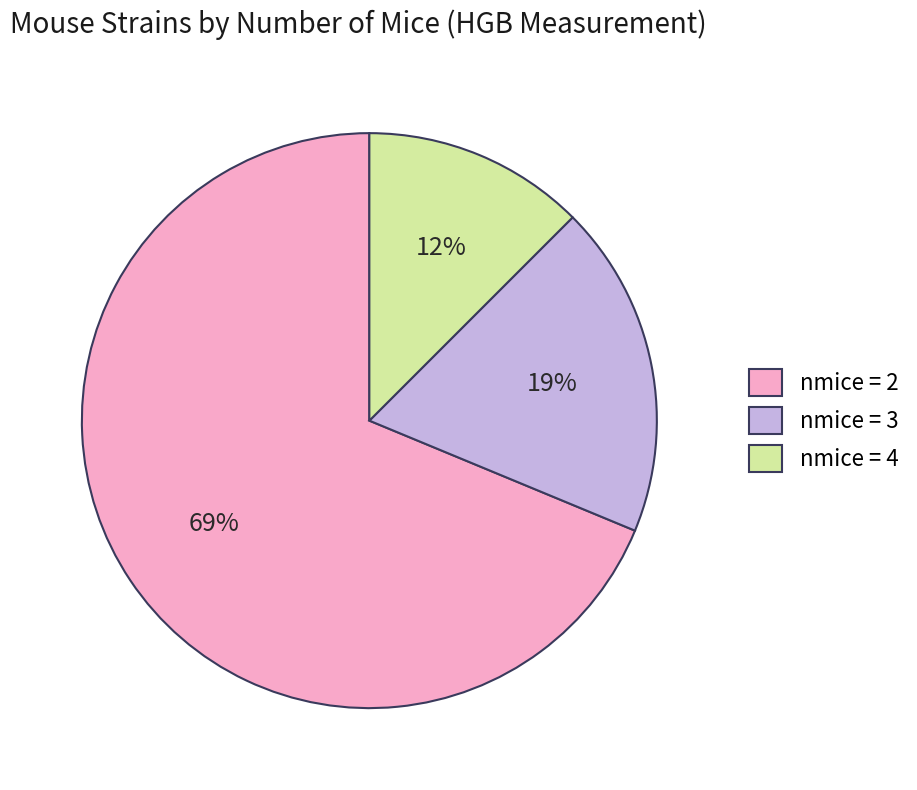

What percentage is the nmice = 3 slice, to the nearest percent?

19%